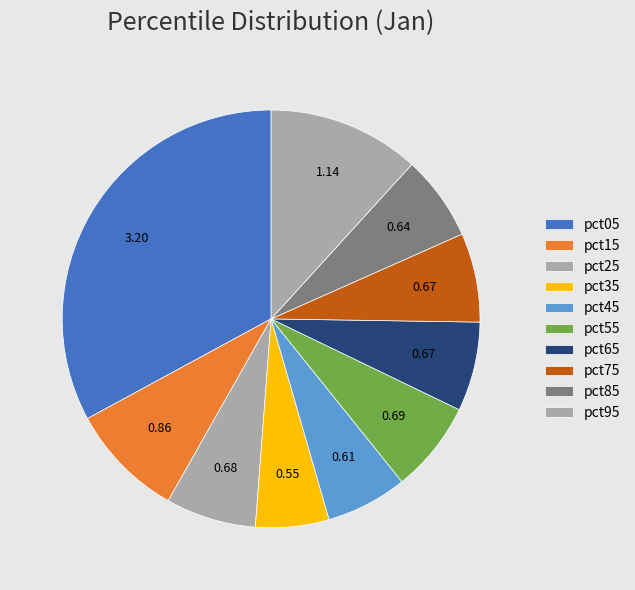

To the nearest percent, what portion does pct05 represent?

33%